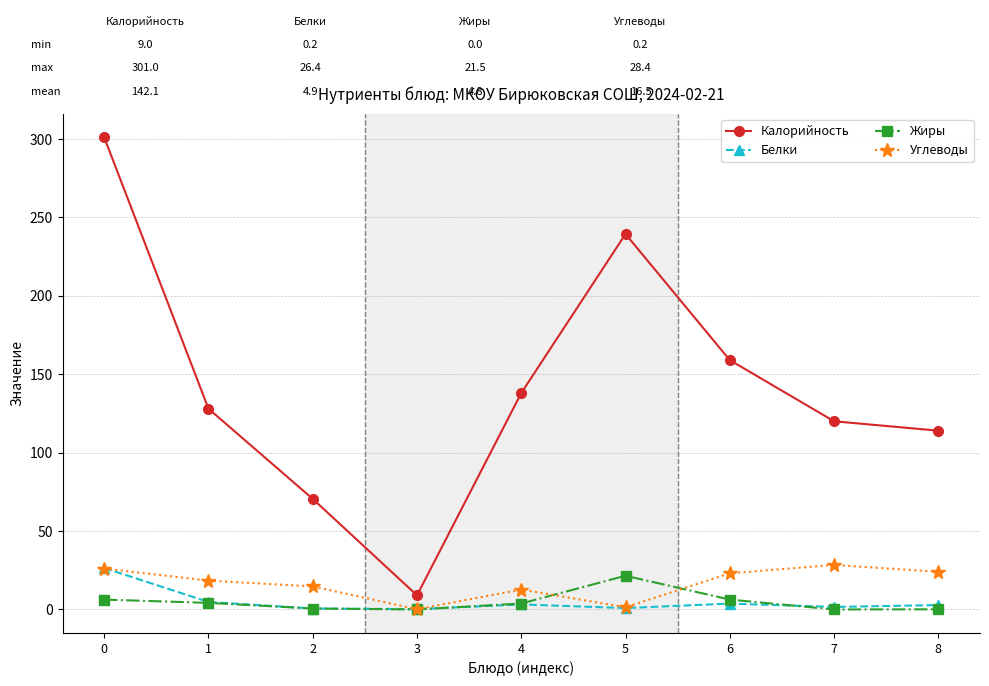

The value of Жиры at 5 is 36.1. True or false?

False